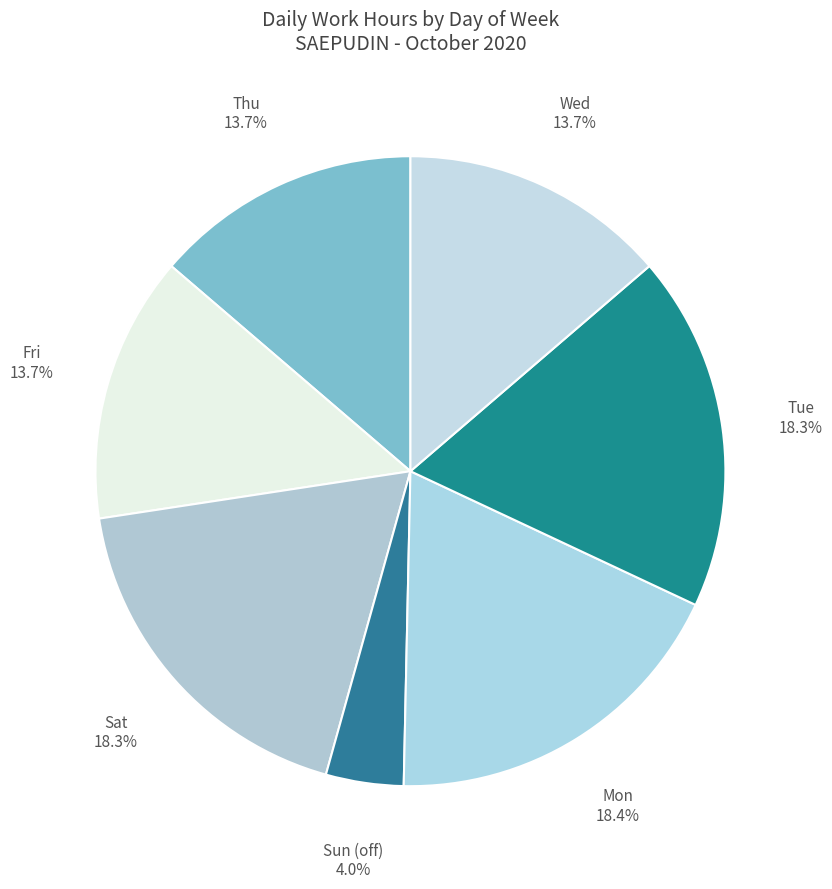

What is the smallest slice in the pie chart?

Sun (off)